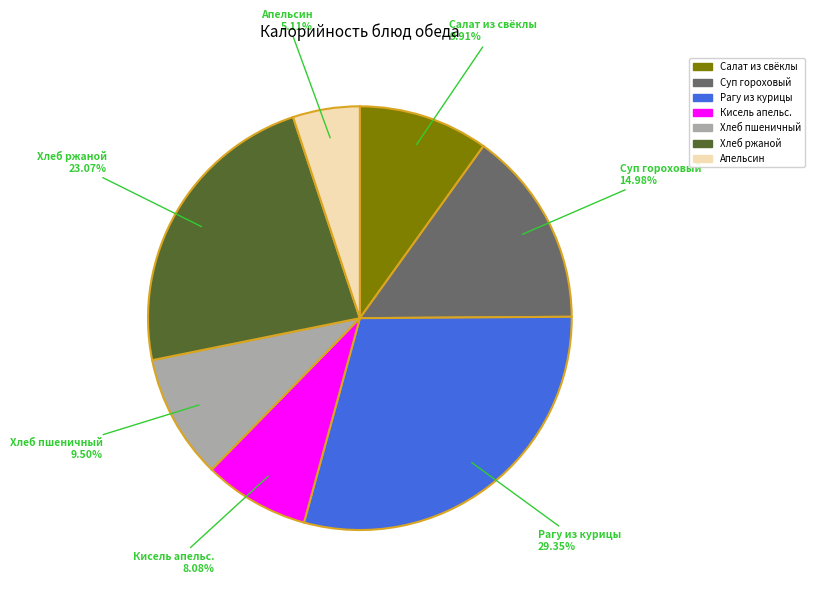

How many segments does this pie chart have?

7